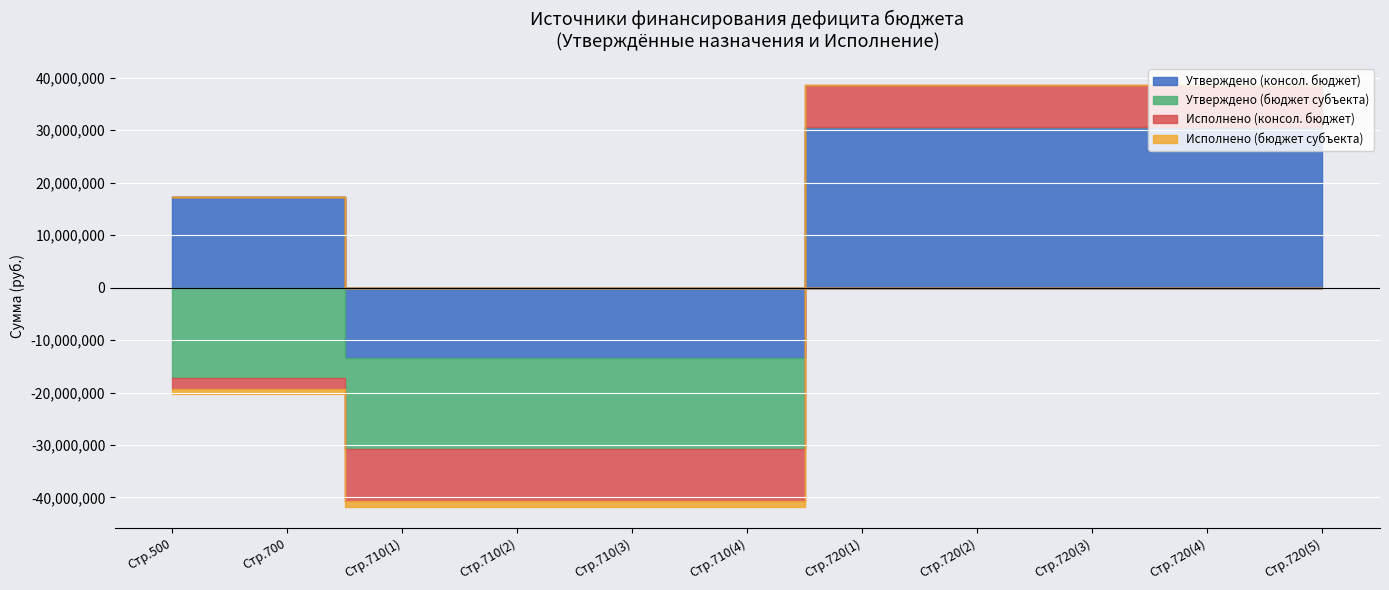

True or false: Исполнено (консол. бюджет) and Исполнено (бюджет субъекта) intersect in this chart.

True